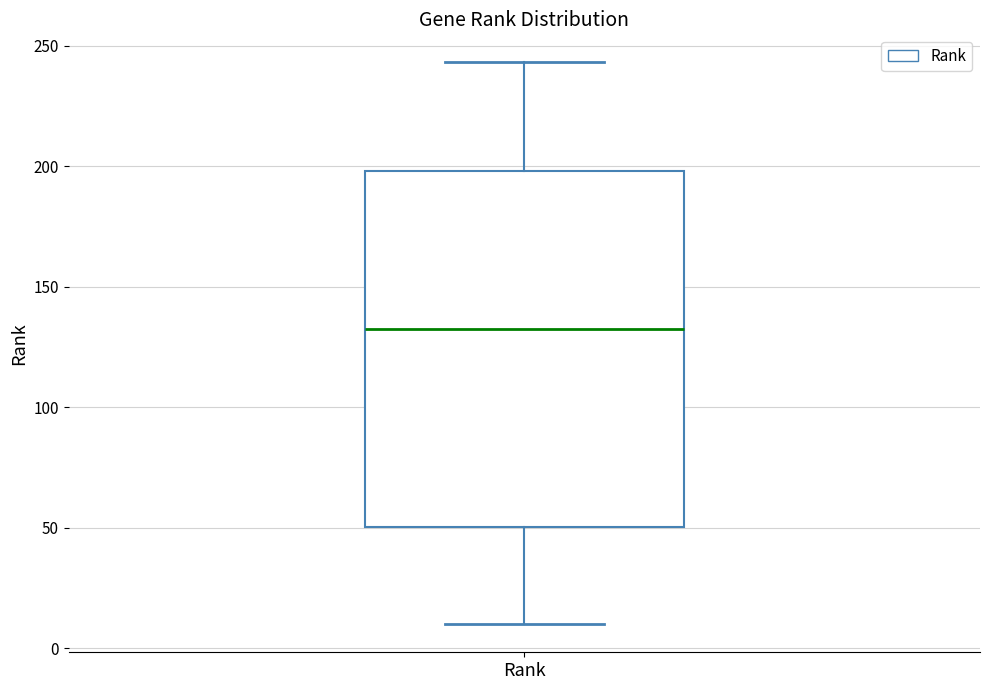

Transcribe this box plot: give where the median line is, the range the box spans, and where the two whiskers end, as read against the y-axis. The values are not printed on the chart, so give them approximately, as read against the axis.

median 130, box 50 to 200, whiskers 10 to 245